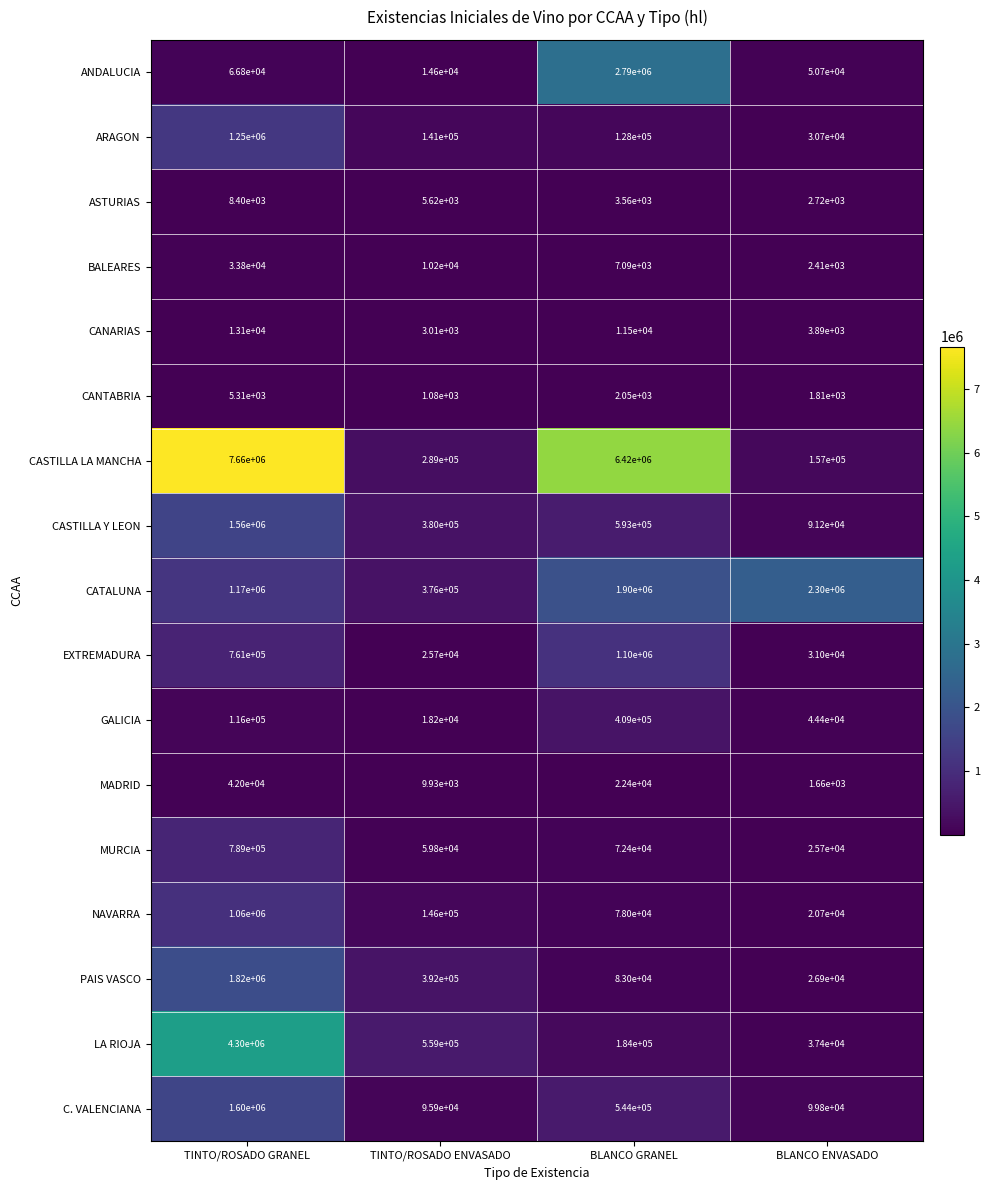

At BLANCO GRANEL, list the series in order from smallest to largest.

CANTABRIA, ASTURIAS, BALEARES, CANARIAS, MADRID, MURCIA, NAVARRA, PAIS VASCO, ARAGON, LA RIOJA, GALICIA, C. VALENCIANA, CASTILLA Y LEON, EXTREMADURA, CATALUNA, ANDALUCIA, CASTILLA LA MANCHA